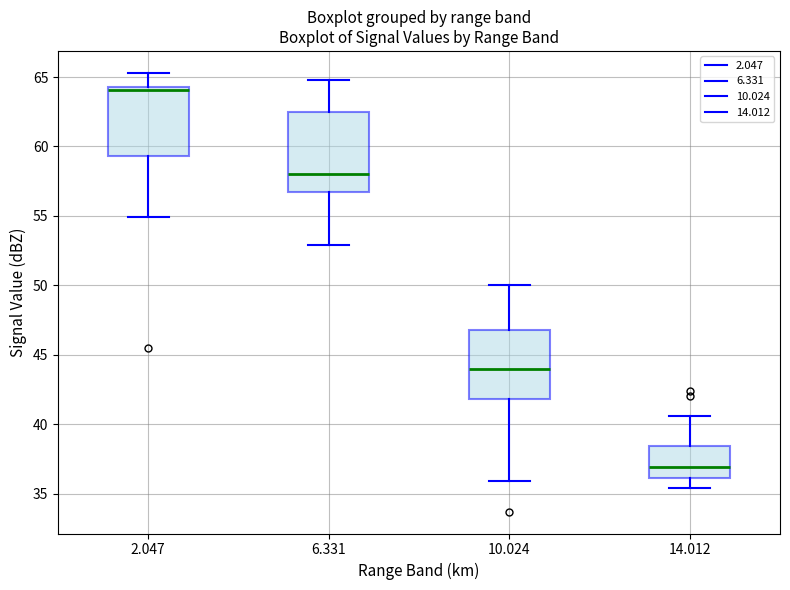

Which box has the highest median line?

2.047